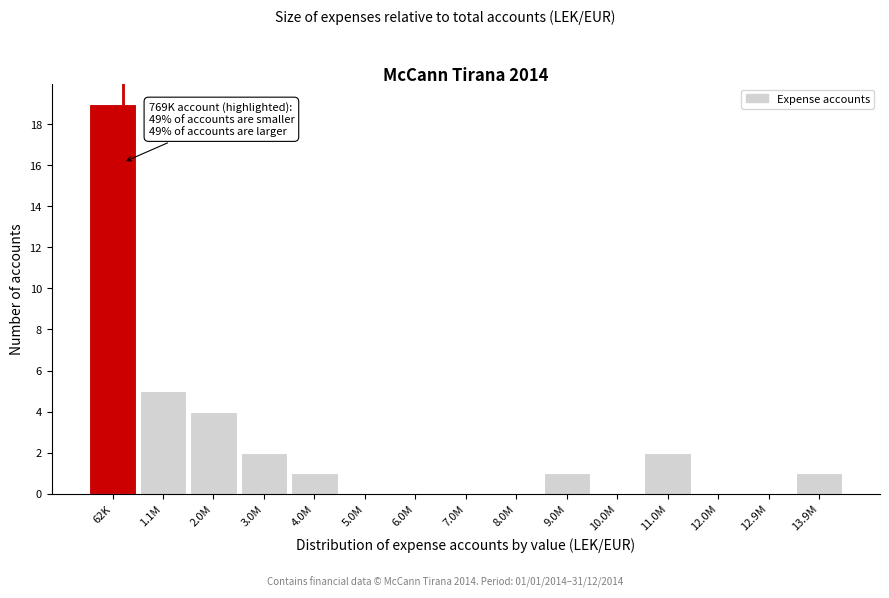

Reading left to right, extract all data points from this chart.

62K=19	1.1M=5	2.0M=4	3.0M=2	4.0M=1	5.0M=0	6.0M=0	7.0M=0	8.0M=0	9.0M=1	10.0M=0	11.0M=2	12.0M=0	12.9M=0	13.9M=1